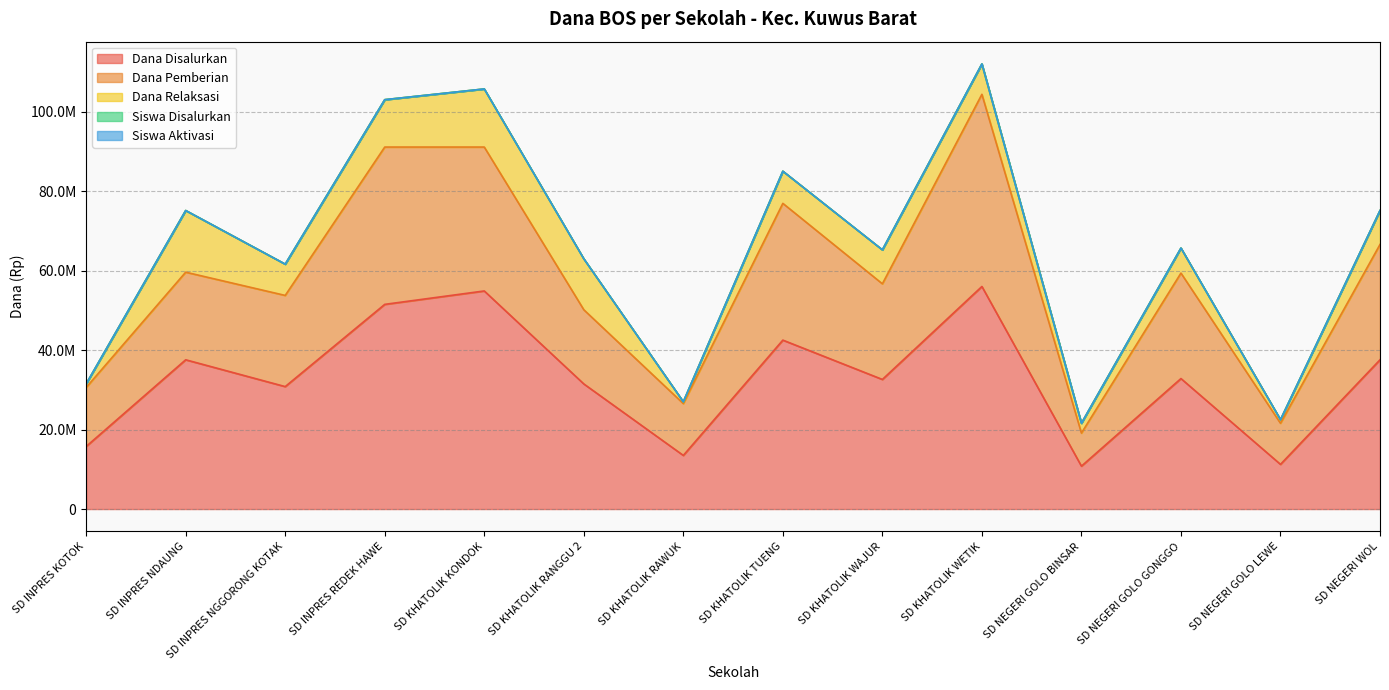

At how many categories does at least one series exceed 87875415?

3